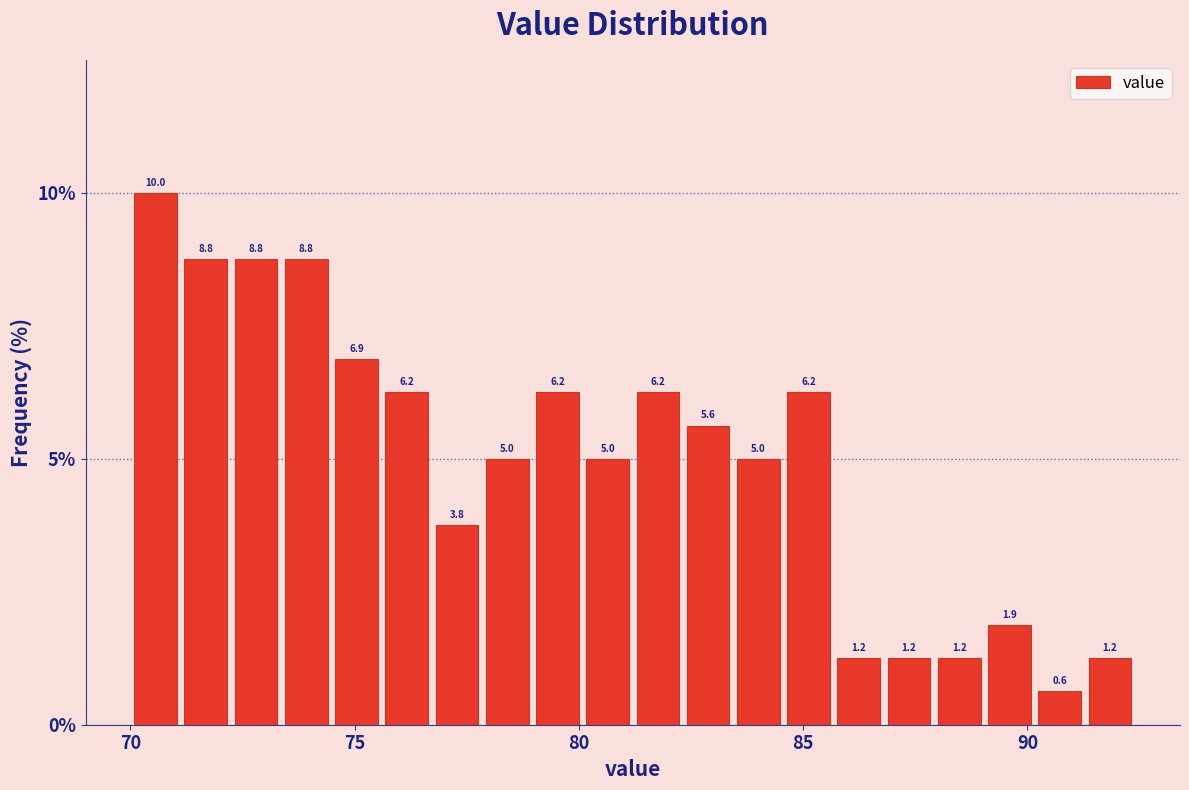

Read against the x-axis, roughly where is the centre of the tallest bar?

70.5